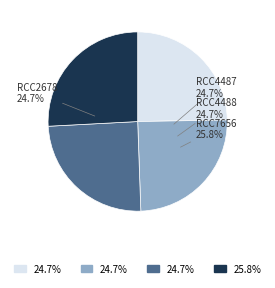

What percentage is the RCC2678 slice, to the nearest percent?

25%